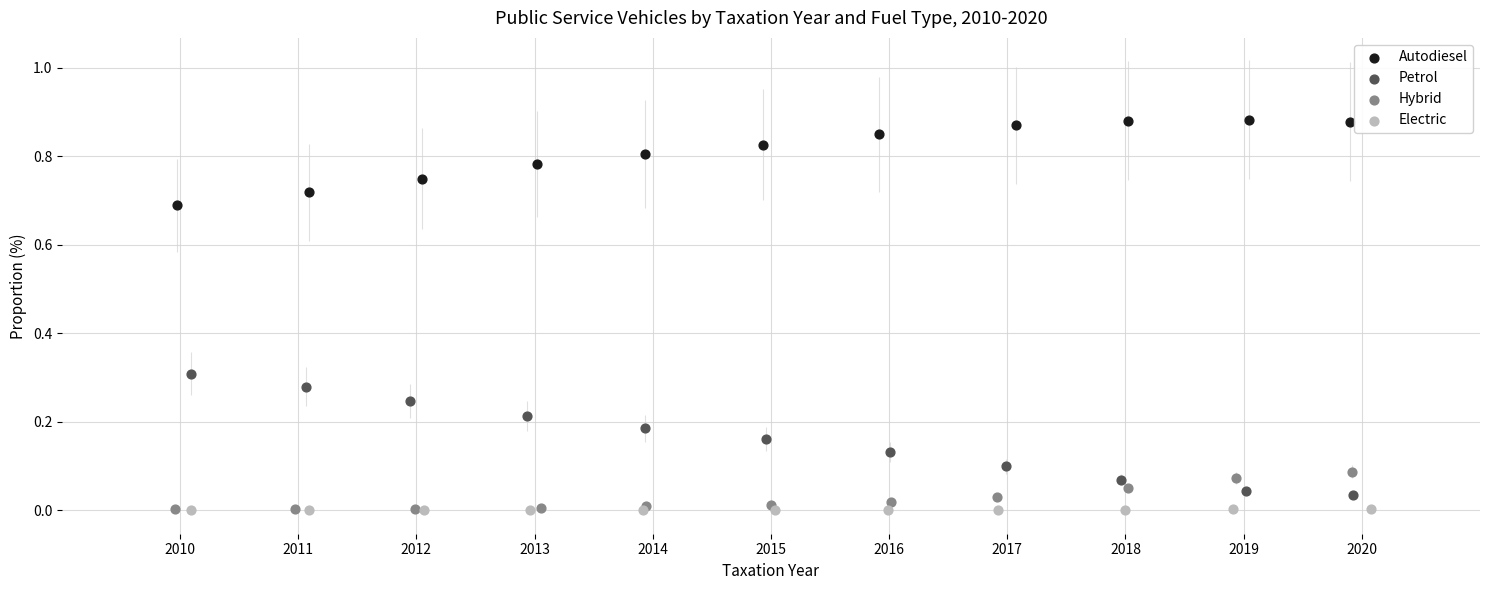

What are all the series names shown in the legend?

Autodiesel, Petrol, Hybrid, Electric